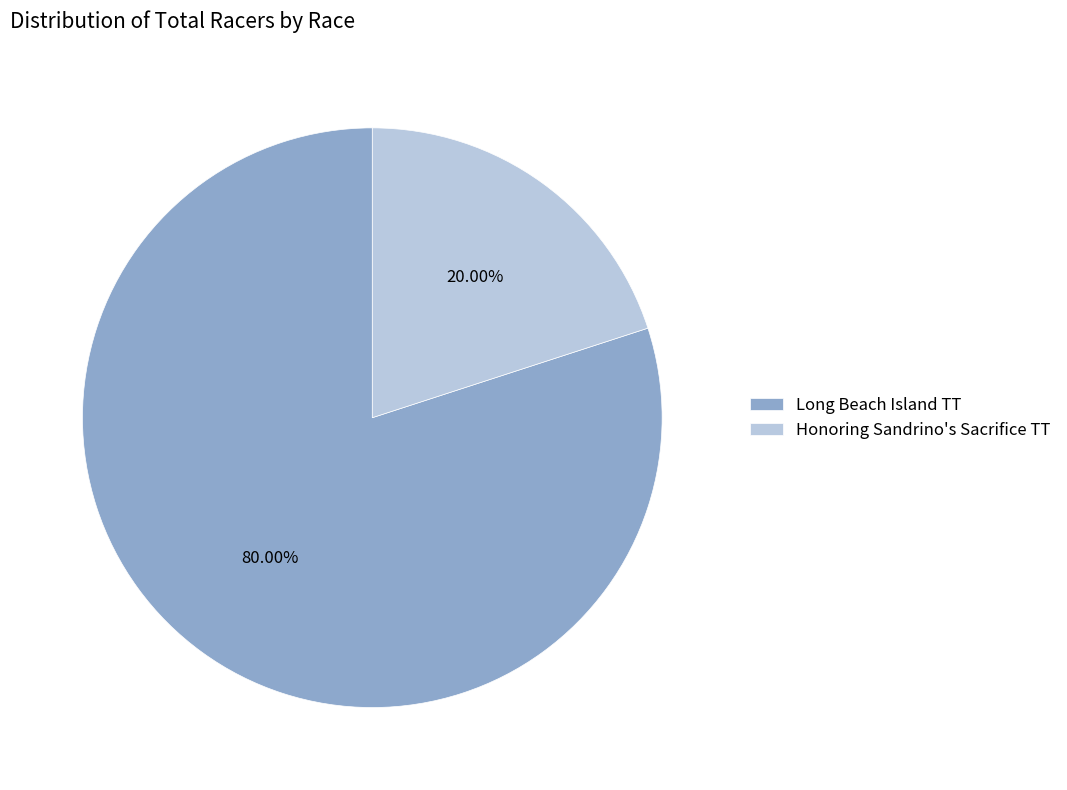

Which has a higher value, Long Beach Island TT or Honoring Sandrino's Sacrifice TT?

Long Beach Island TT